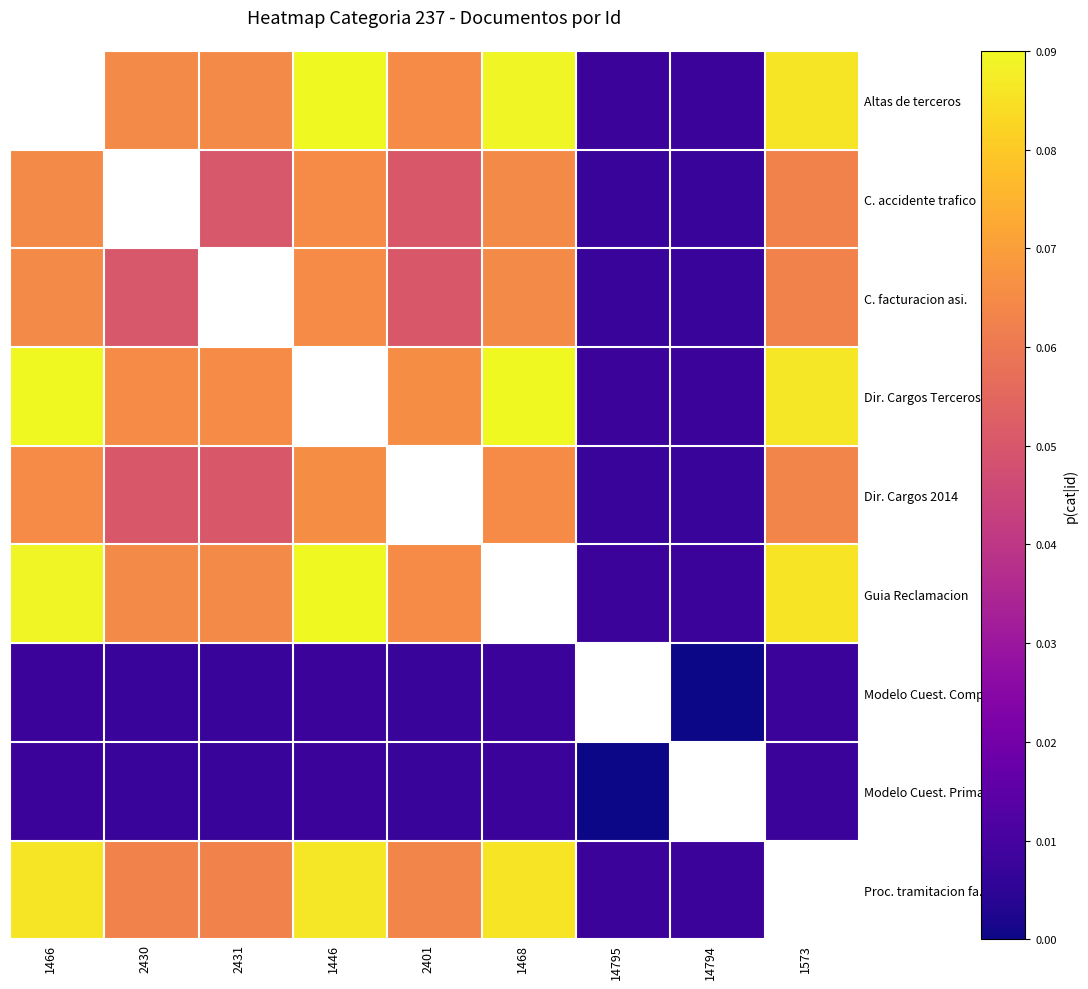

What is the greatest value displayed?

0.1